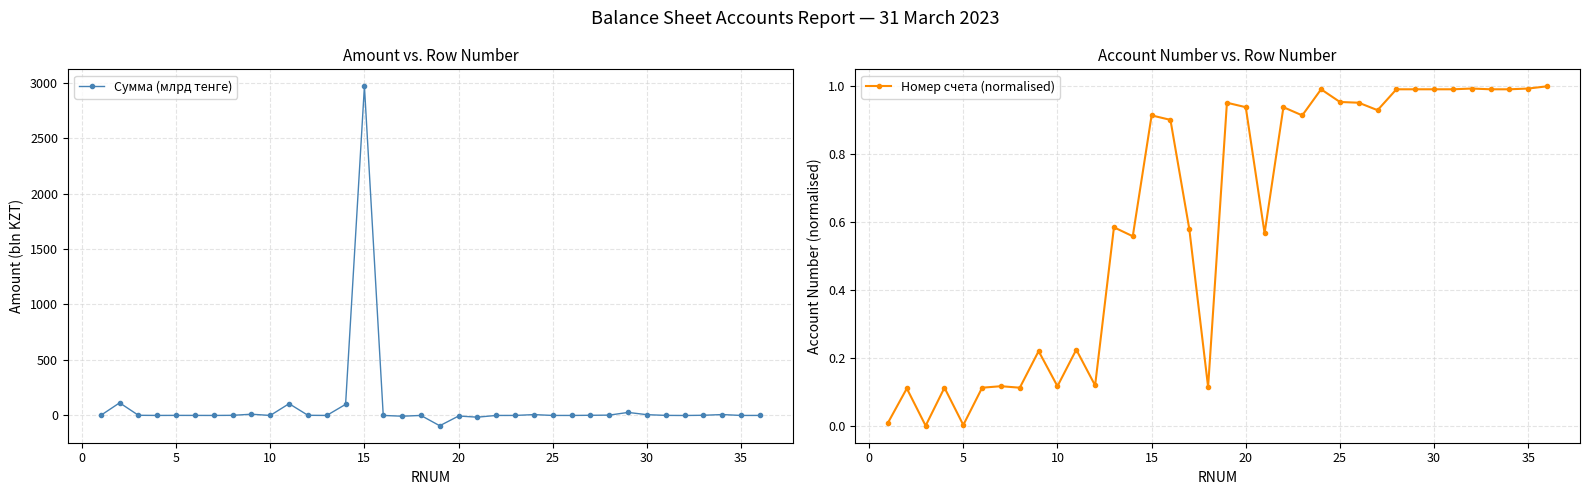

What is the lowest value of the Сумма (млрд тенге) series?

-92.9